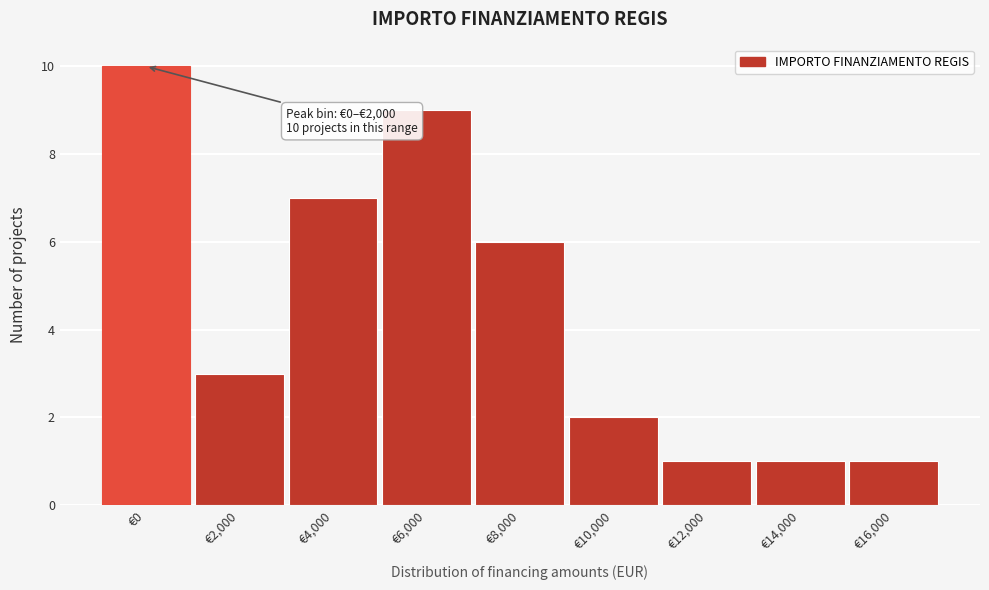

Reading right to left, transcribe all the data shown in this chart.

€16,000=1	€14,000=1	€12,000=1	€10,000=2	€8,000=6	€6,000=9	€4,000=7	€2,000=3	€0=10